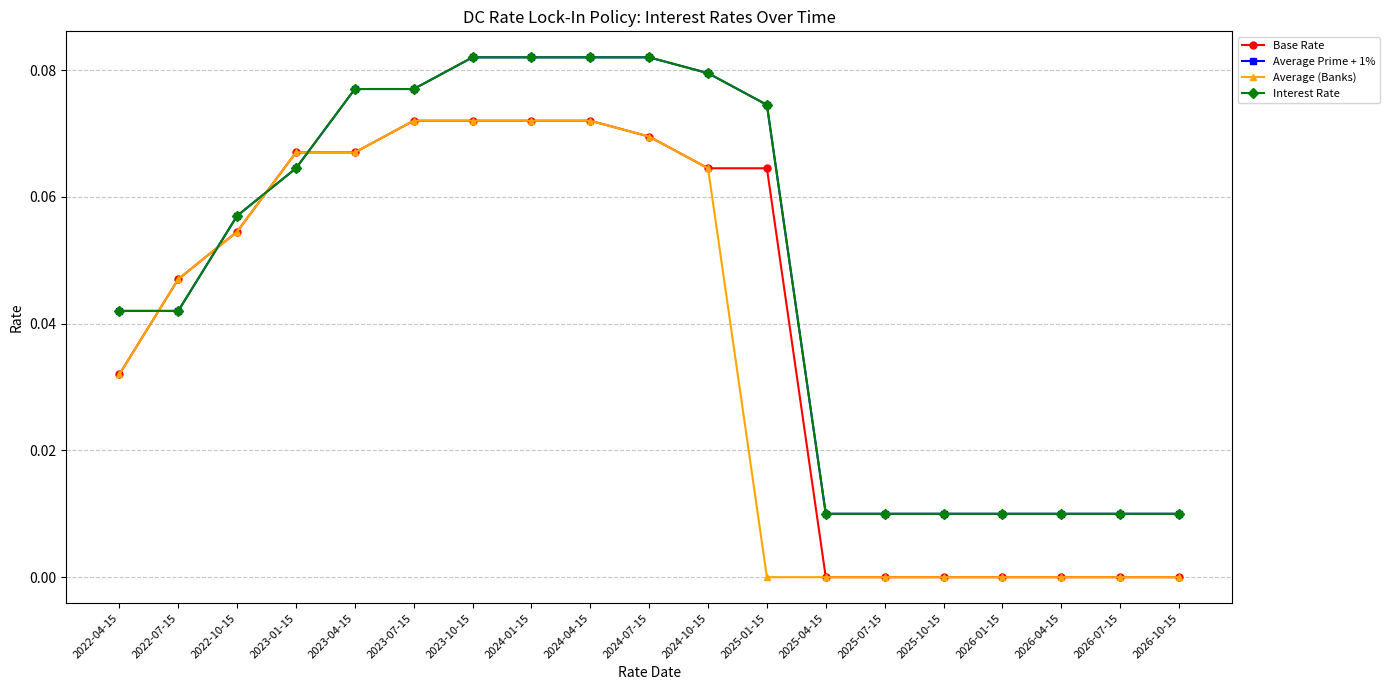

How many values in the Base Rate series exceed 0?

12